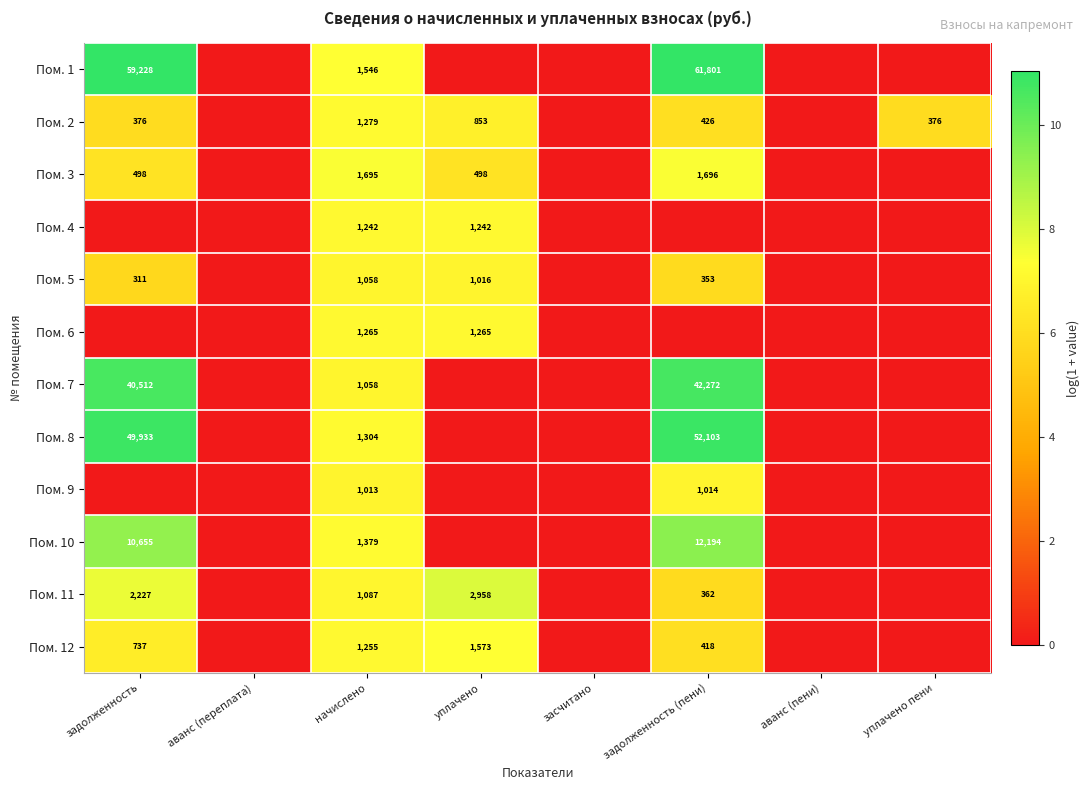

The value of Пом. 3 at задолженность is 498. True or false?

True